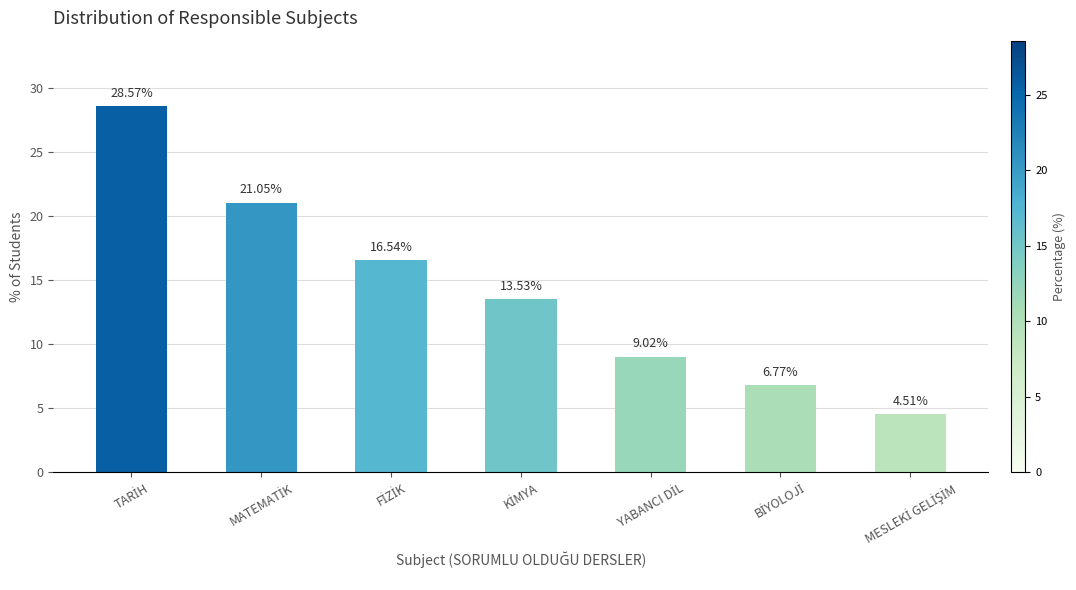

What is the difference between the maximum and minimum values?

24.1